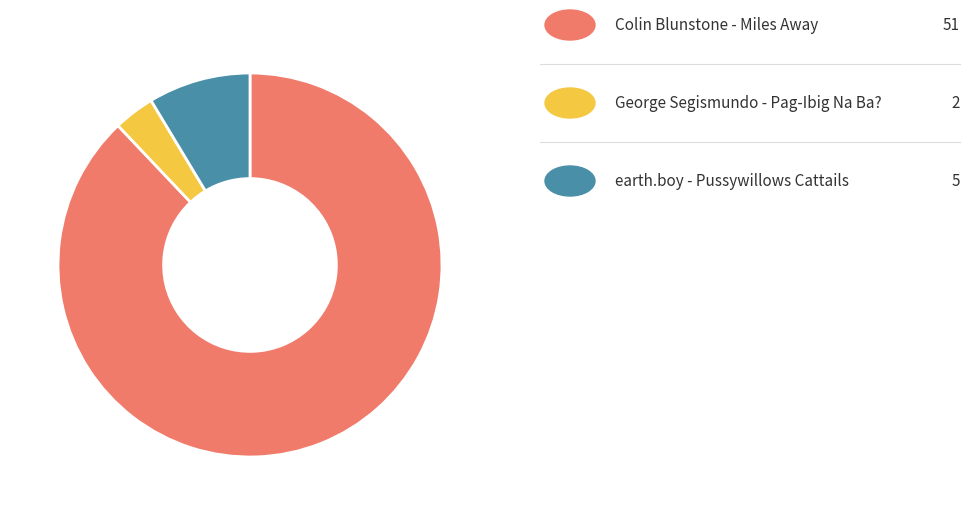

Is there any slice that represents more than half of the pie?

Yes